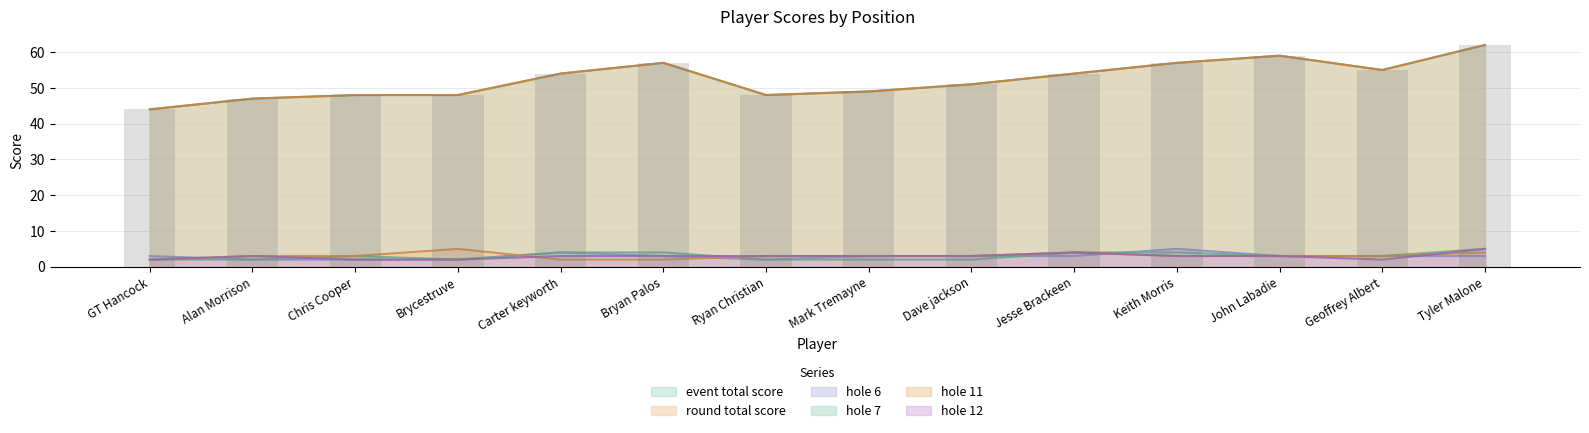

What is the difference between the maximum and second lowest values in the hole_7 series?

3